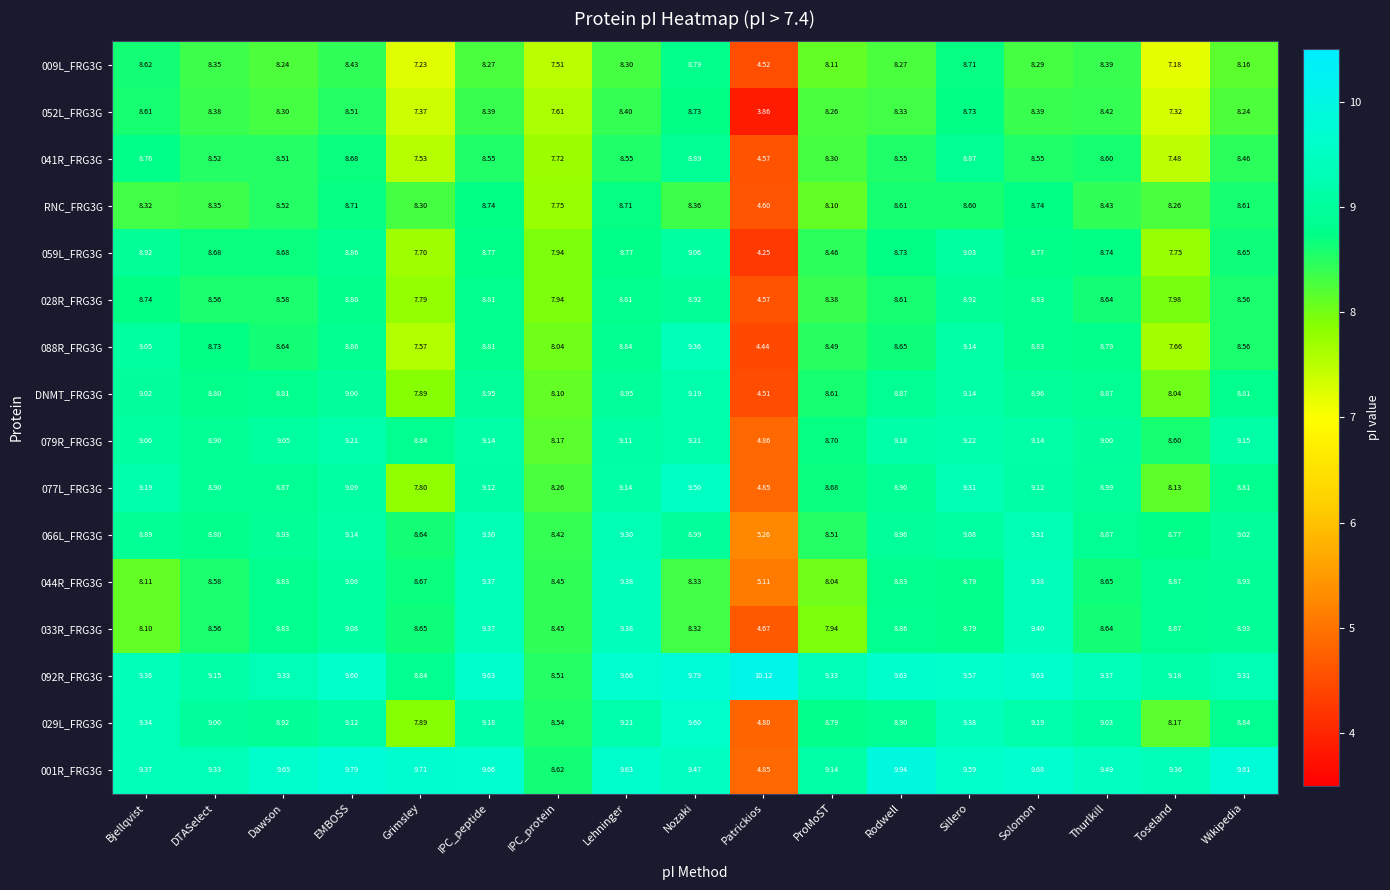

Which category has the lowest value in the 088R_FRG3G series?

Patrickios